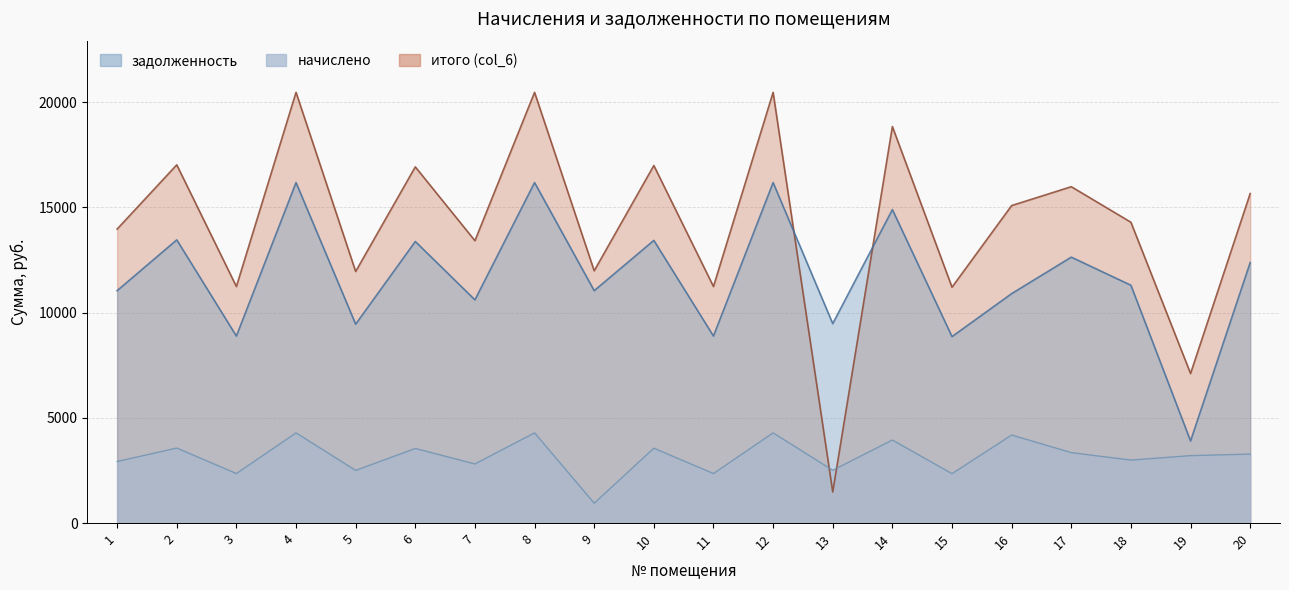

How many lines are shown in the chart?

3